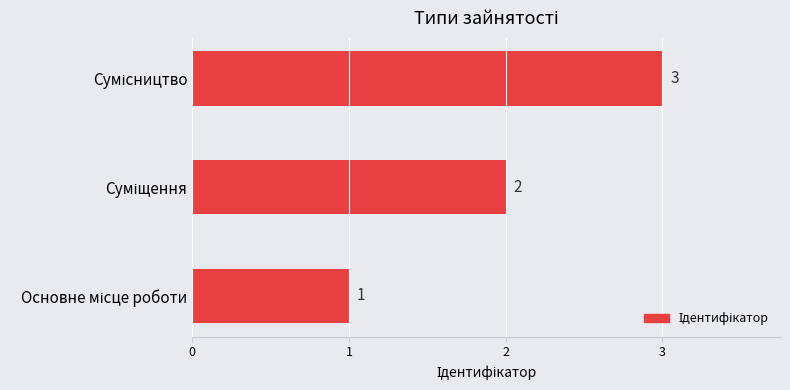

Count the values in the range 1 to 3.

3